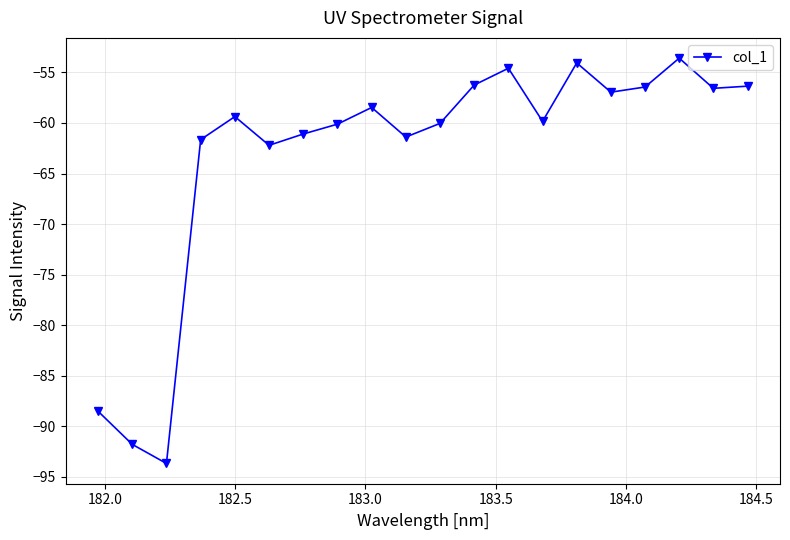

What is the value of the 13th point from the left?

-54.6